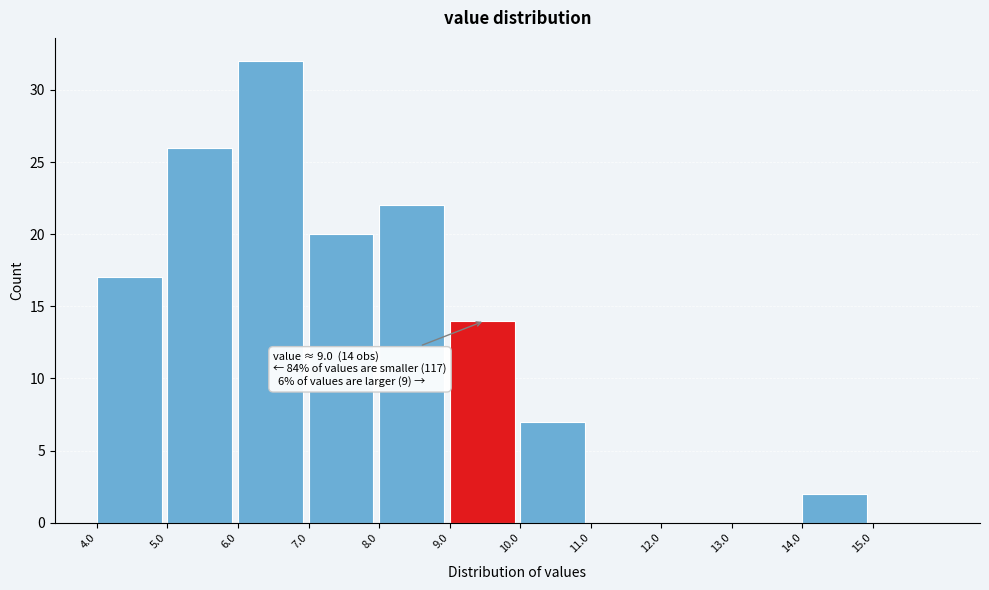

Over which range of the x-axis is the bar tallest?

6 to 7